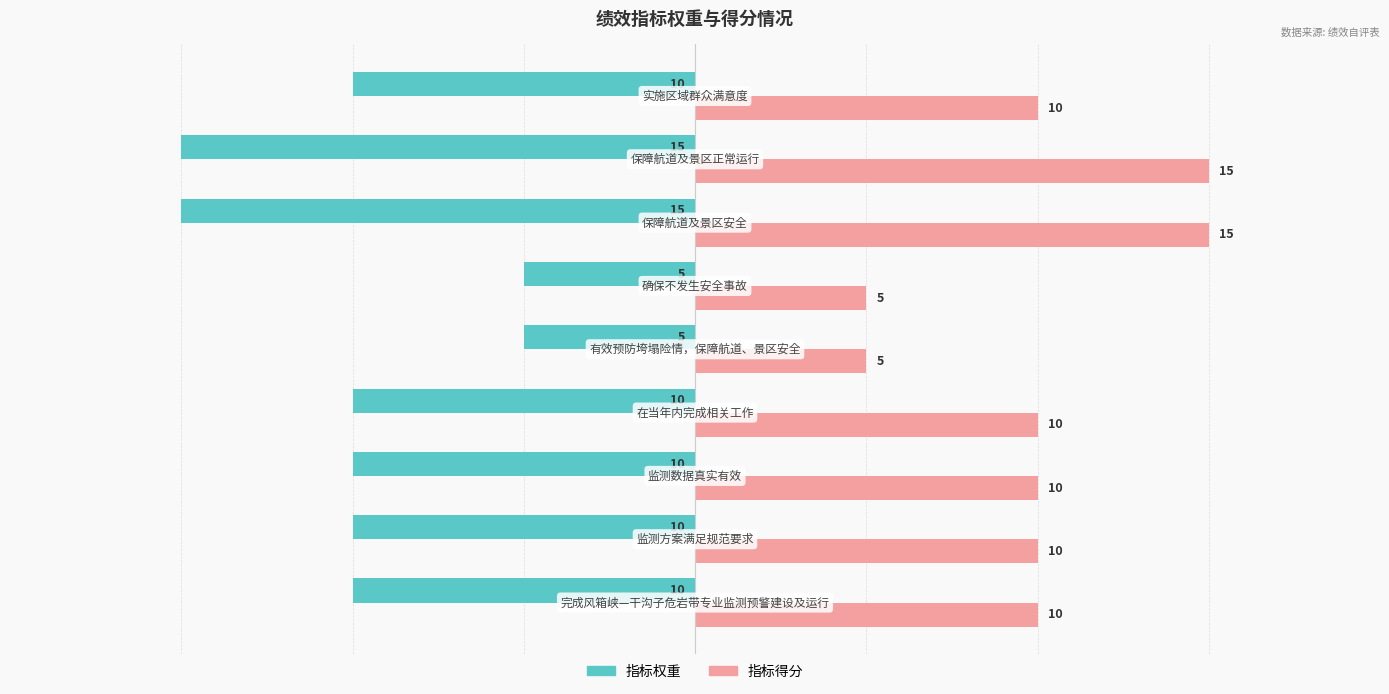

List the series in order of their peak value, highest first.

指标得分, 指标权重